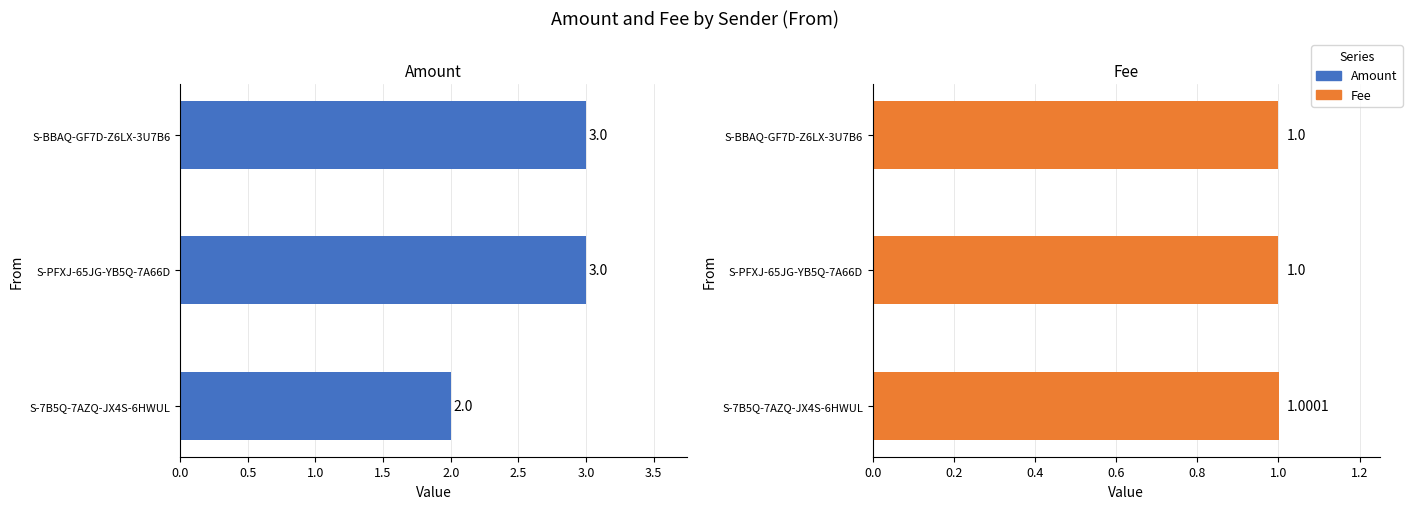

Count the Fee values in the range 1 to 2.

3